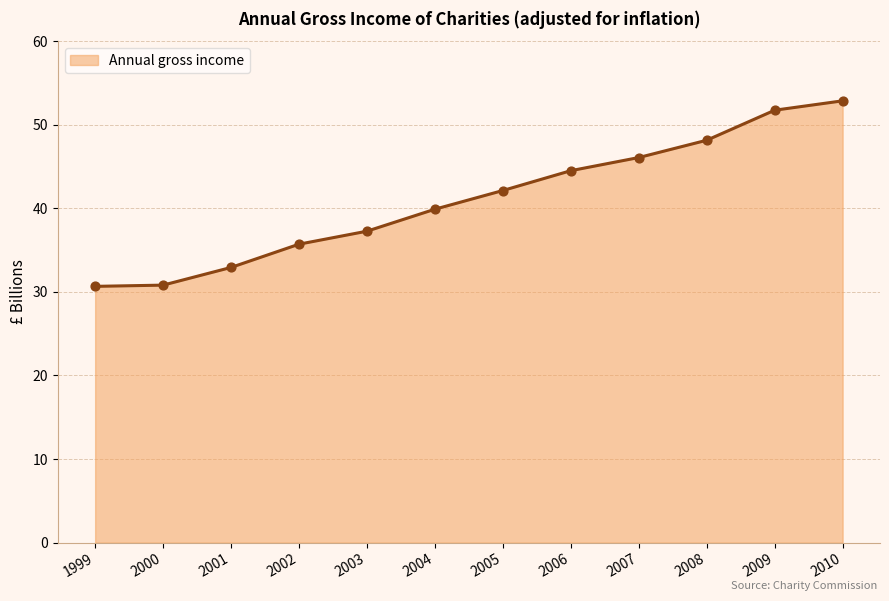

Which has a higher value, 2008 or 2004?

2008